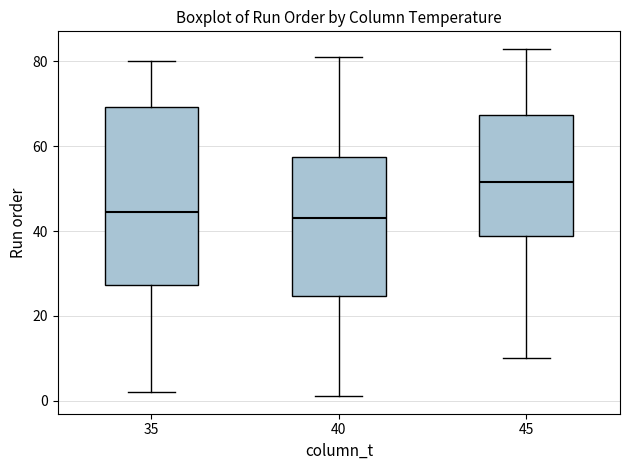

Reading left to right, read every box against the y-axis: the position of its median line, the range the box covers, and the ends of its whiskers. The values are not printed on the chart, so give them approximately, as read against the axis.

35: median 44, box 28 to 70, whiskers 2 to 80
40: median 44, box 24 to 58, whiskers 2 to 82
45: median 52, box 38 to 68, whiskers 10 to 84